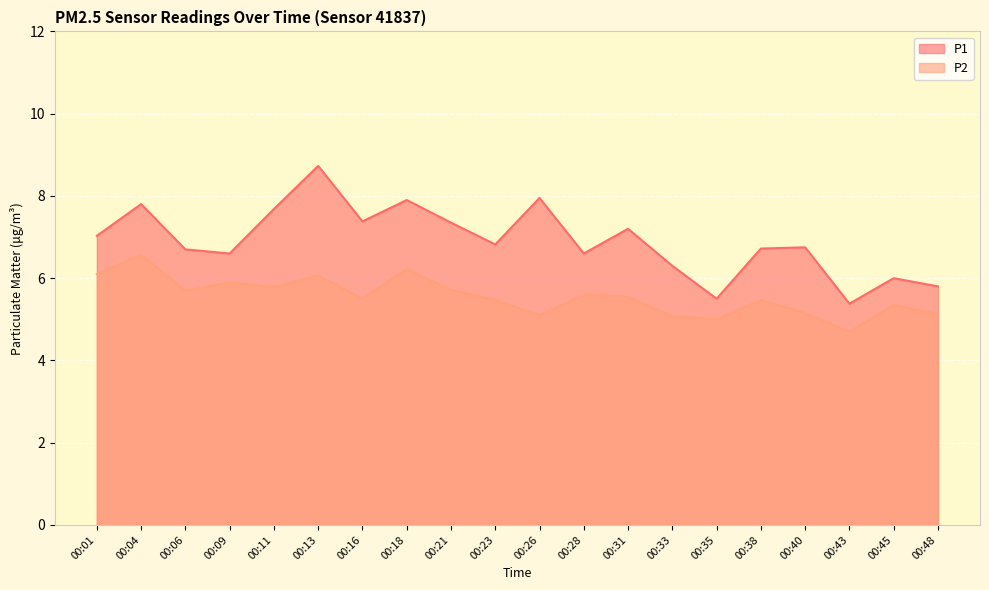

The value of P2 at 00:04 is 6.6. True or false?

True